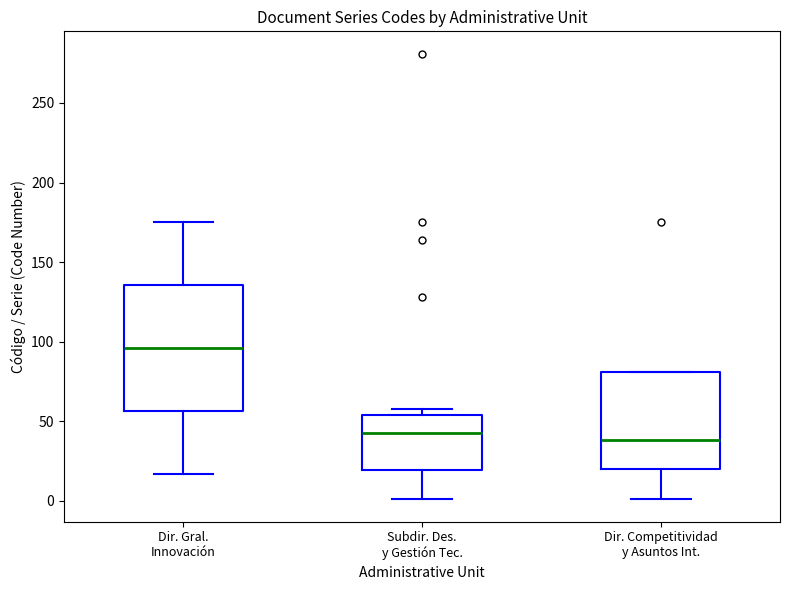

Comparing the boxes themselves (not the whiskers), which one is the tallest?

Dir. Gral. Innovación